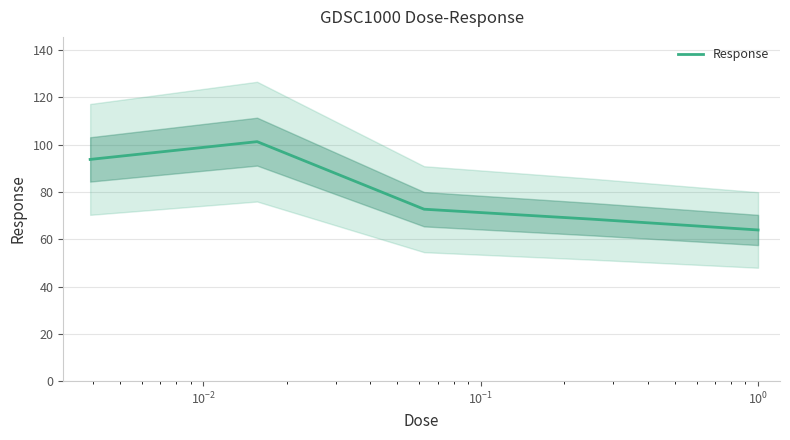

What is the minimum value for Response?

63.9